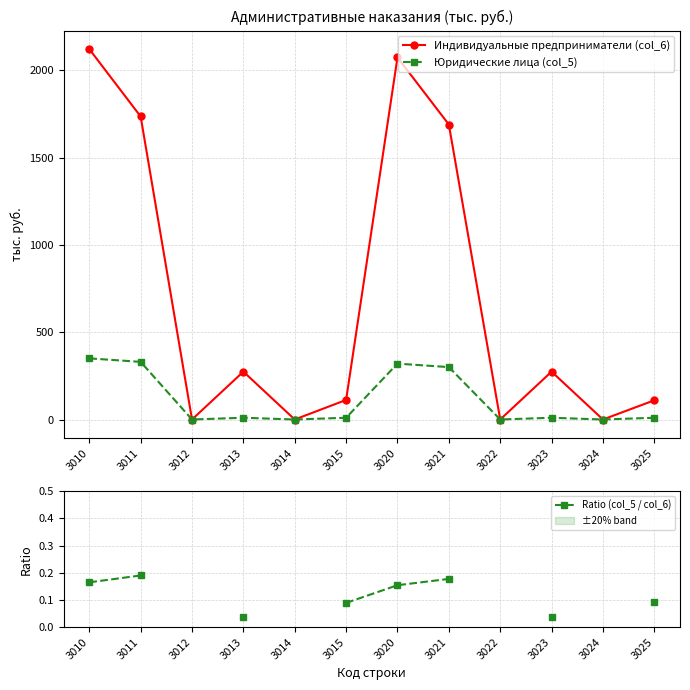

True or false: Индивидуальные предприниматели (col_6) and Юридические лица (col_5) intersect in this chart.

False